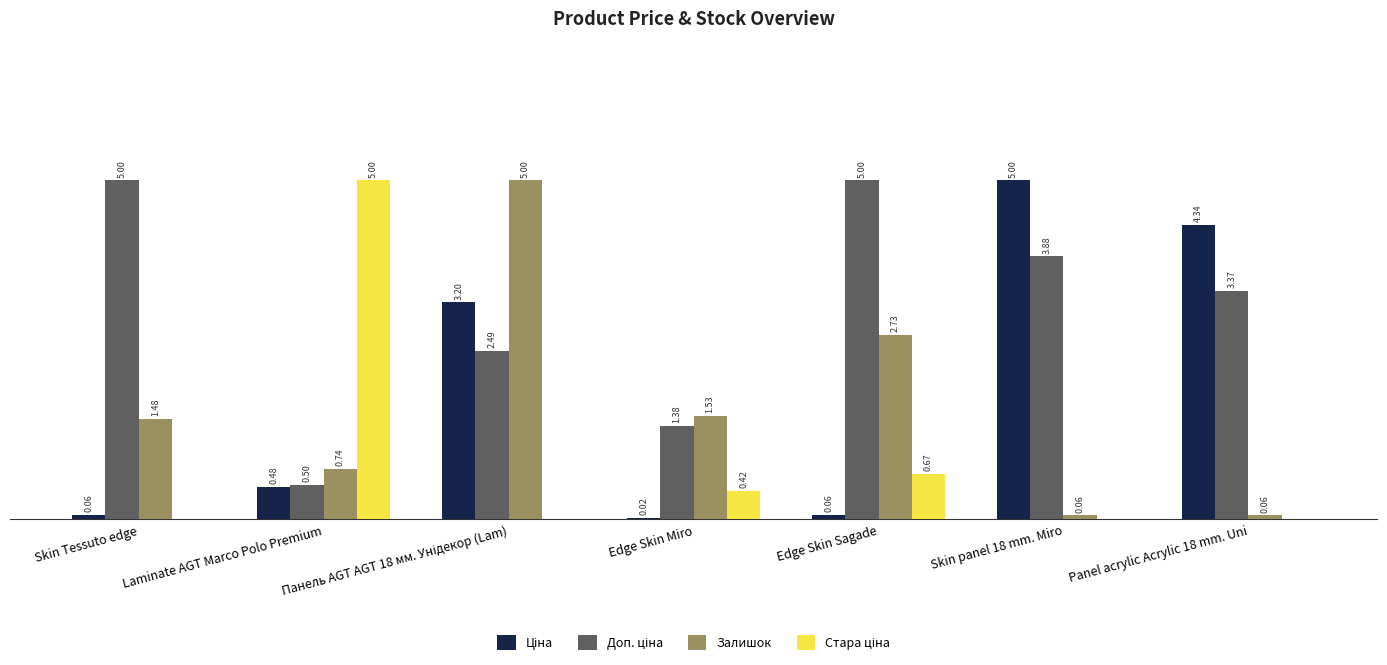

At how many categories does at least one series exceed 1?

7